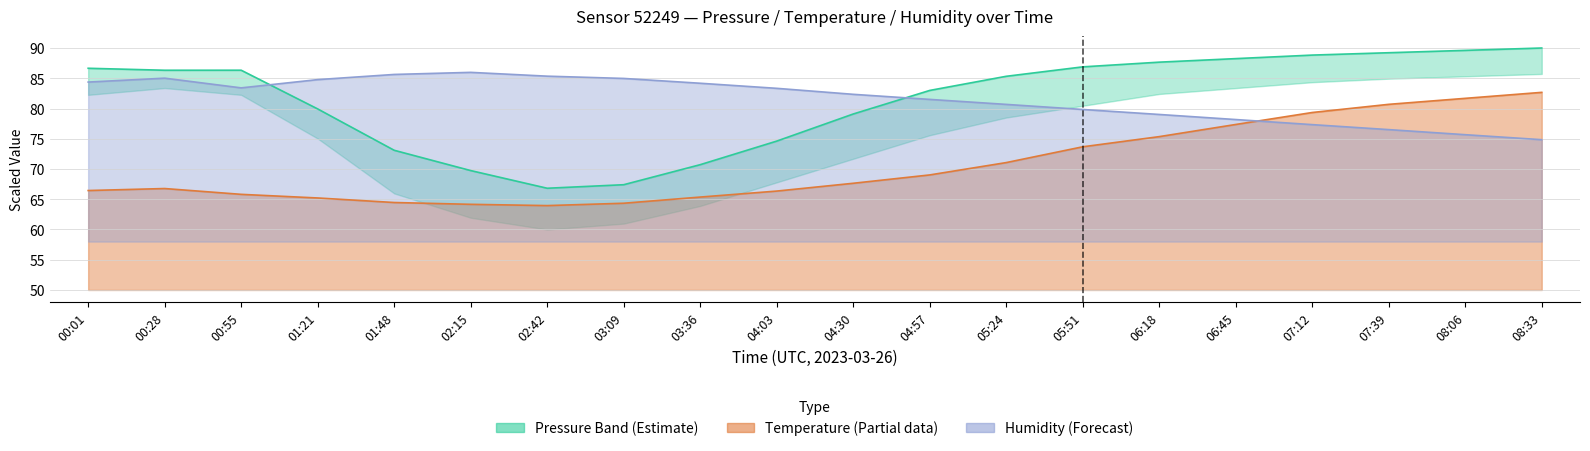

The value of temperature at 05:51 is 110.4. True or false?

False